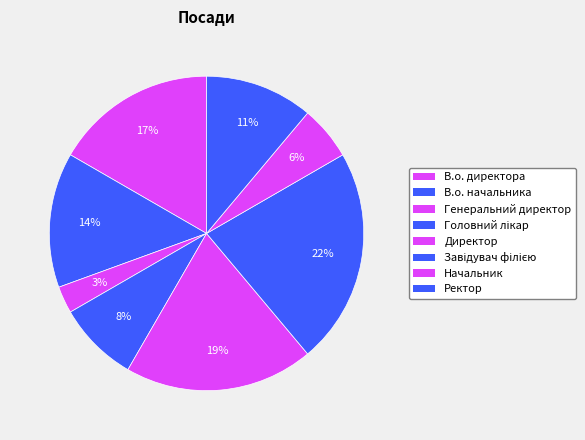

The Директор slice represents 6% of the pie. True or false?

False